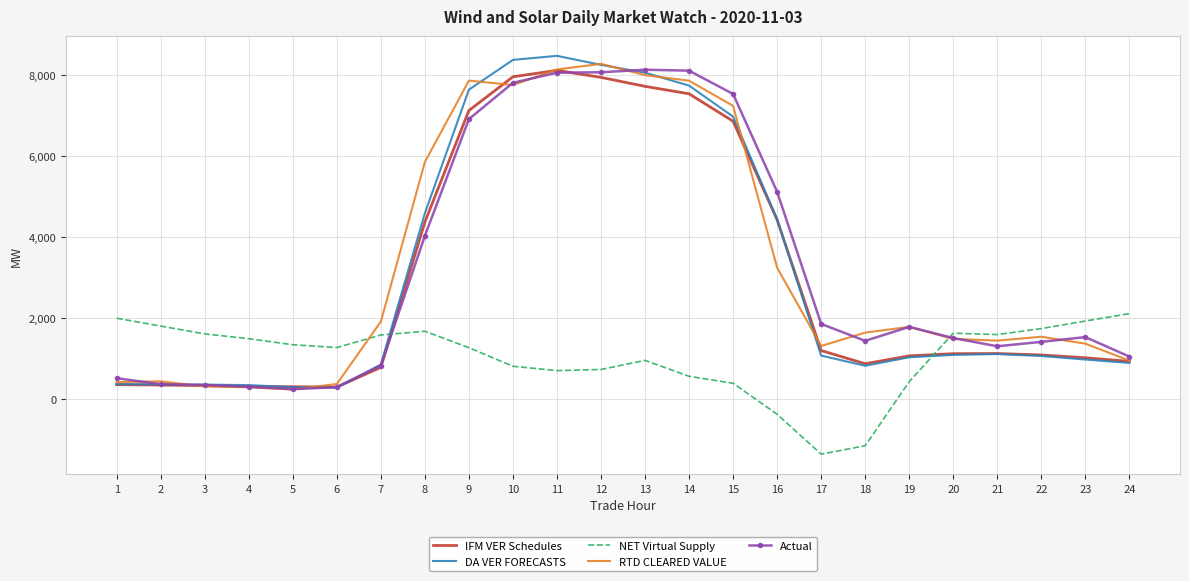

Is the value of RTD CLEARED VALUE at 15 greater than the value of NET Virtual Supply at 7?

Yes